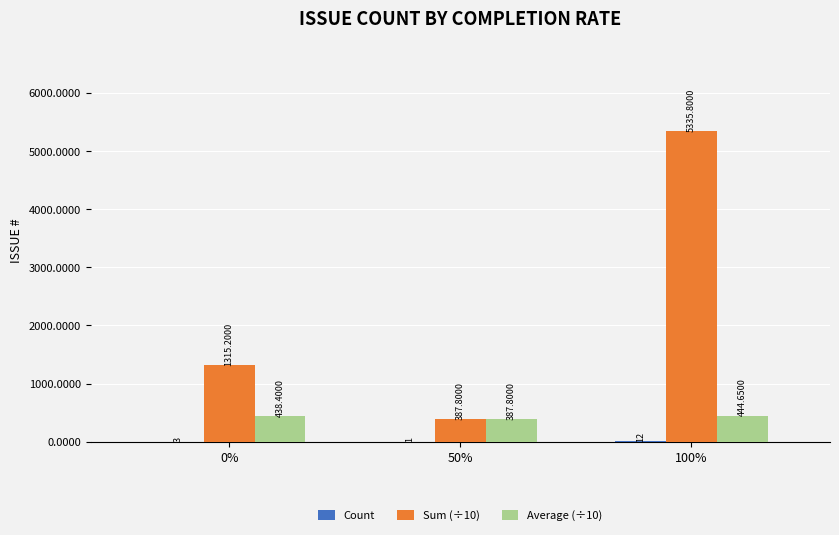

Which series has the largest range (max minus min)?

Sum (÷10)